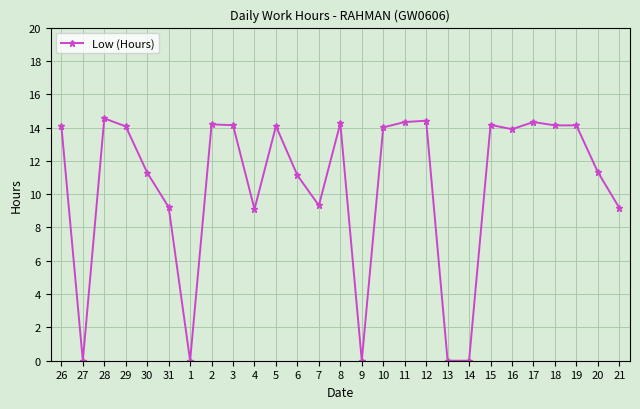

What is the label of the 16th point from the right?

6